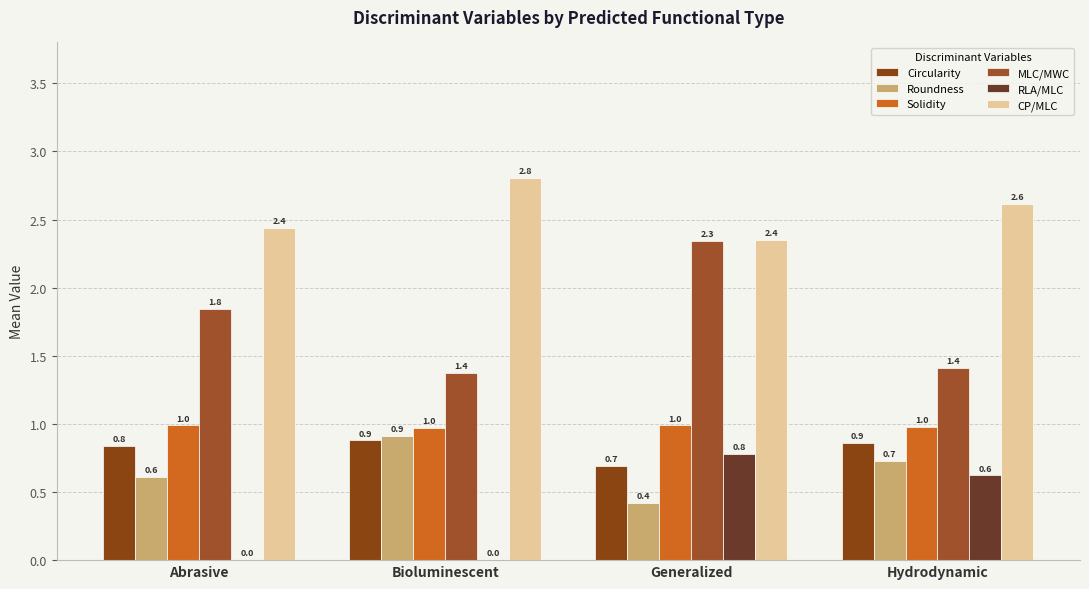

Which label corresponds to the smallest value in the chart?

Abrasive